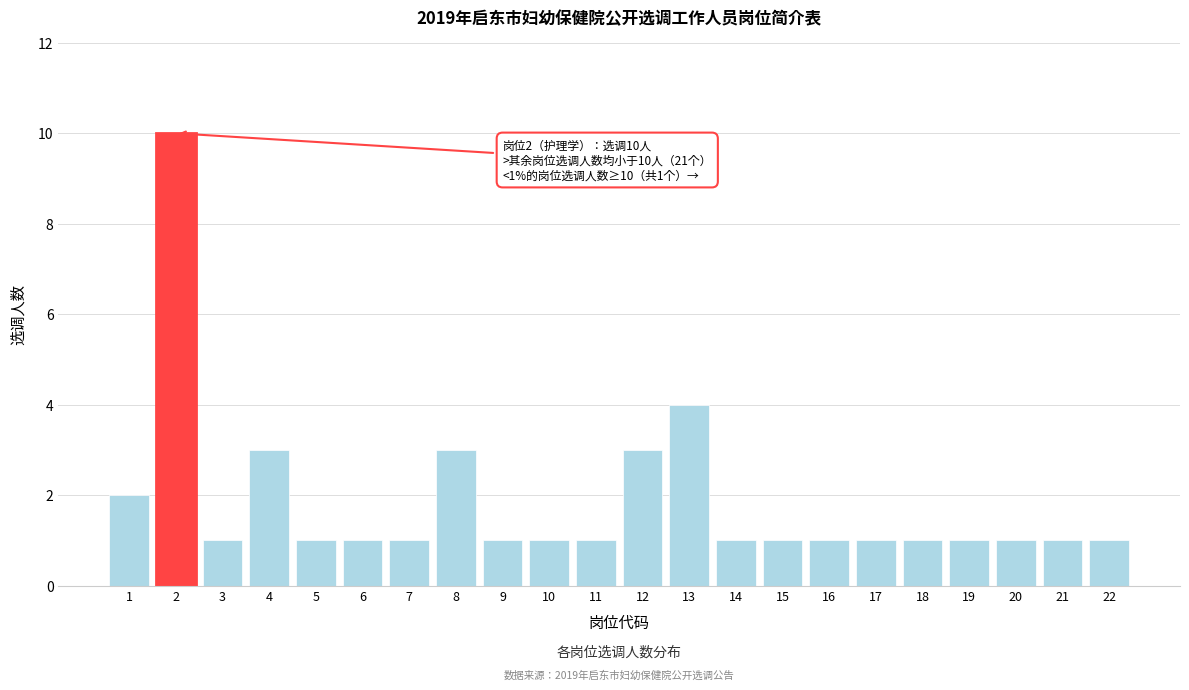

Reading right to left, extract all data points from this chart.

22=1	21=1	20=1	19=1	18=1	17=1	16=1	15=1	14=1	13=4	12=3	11=1	10=1	9=1	8=3	7=1	6=1	5=1	4=3	3=1	2=10	1=2